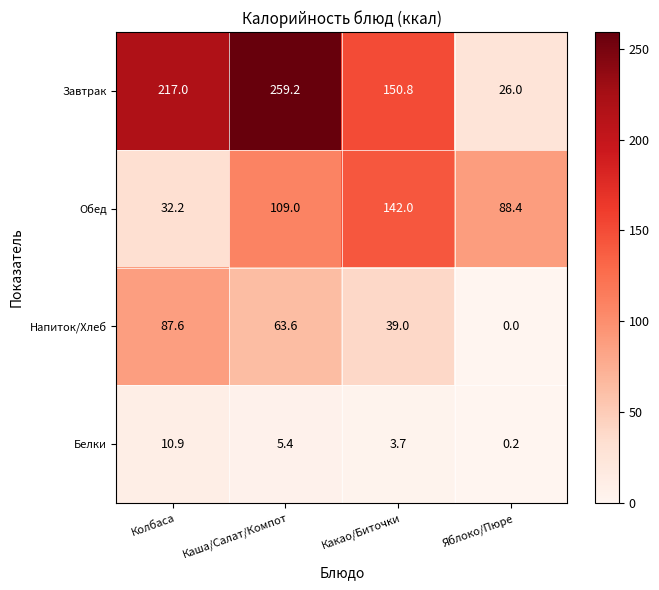

Reading left to right, list all the values displayed in this chart.

Завтрак: 217.0	259.2	150.8	26.0
Обед: 32.2	109.0	142.0	88.4
Напиток/Хлеб: 87.6	63.6	39.0	0.0
Белки: 10.9	5.4	3.7	0.2